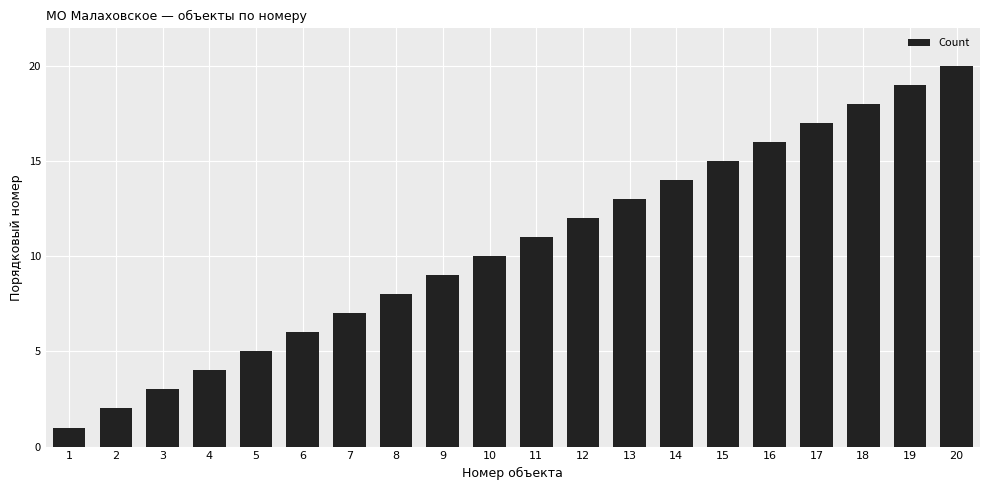

How many values are below 11?

10